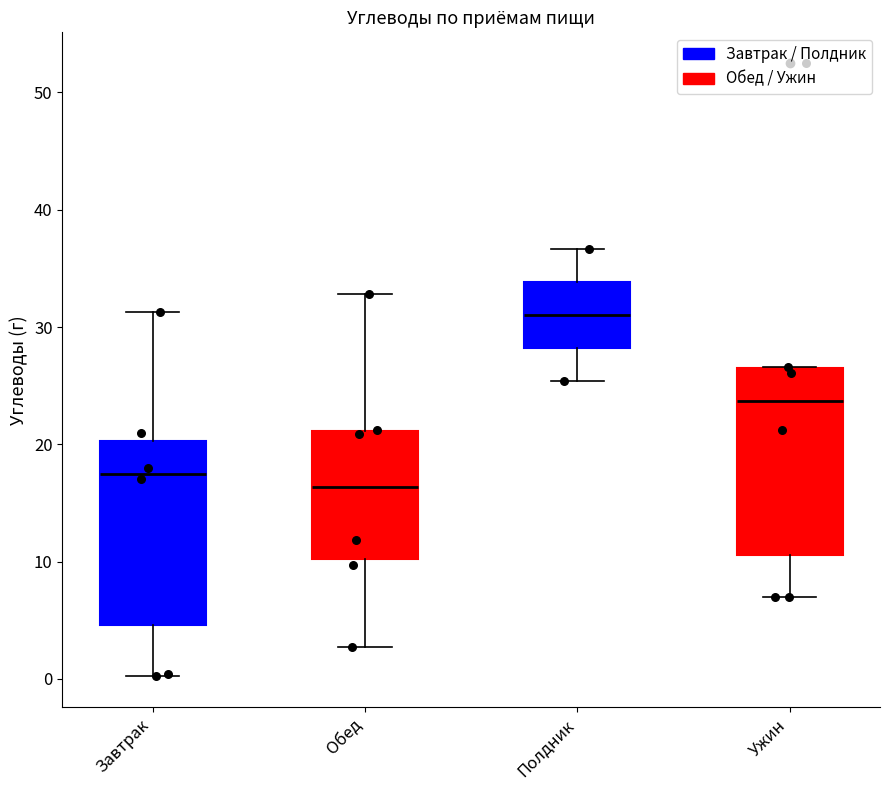

Reading left to right, transcribe this box plot: for each box, give where its median line is, the range the box spans, and where its two whiskers end, as read against the y-axis. The values are not printed on the chart, so give them approximately, as read against the axis.

Завтрак: median 17, box 5 to 20, whiskers 0 to 31
Обед: median 16, box 10 to 21, whiskers 3 to 33
Полдник: median 31, box 28 to 34, whiskers 25 to 37
Ужин: median 24, box 11 to 26, whiskers 7 to 27